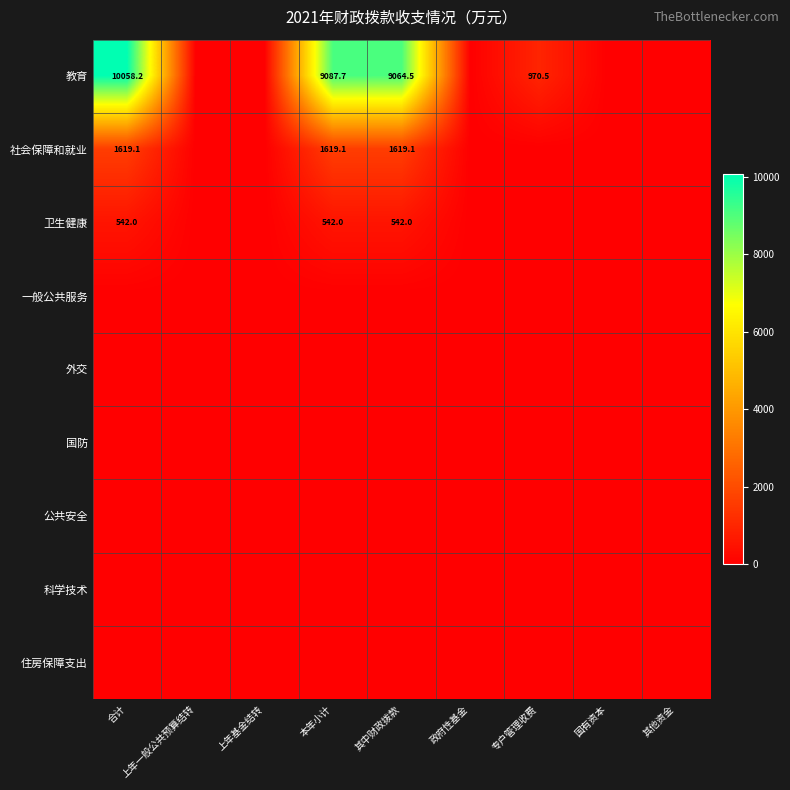

How many data points does each series have?

9